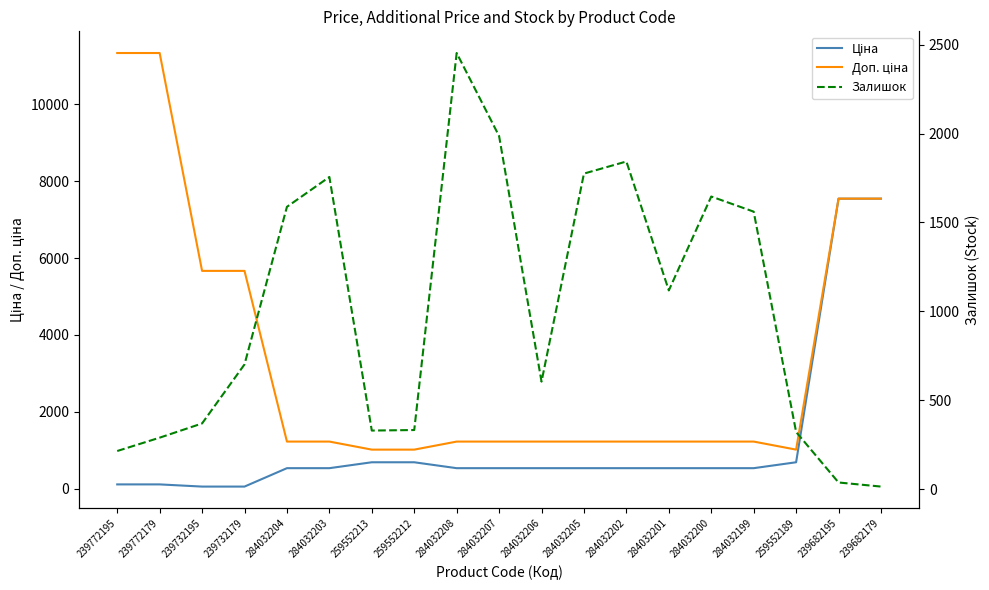

In Залишок, how many points are higher than both neighbors (excluding endpoints)?

4